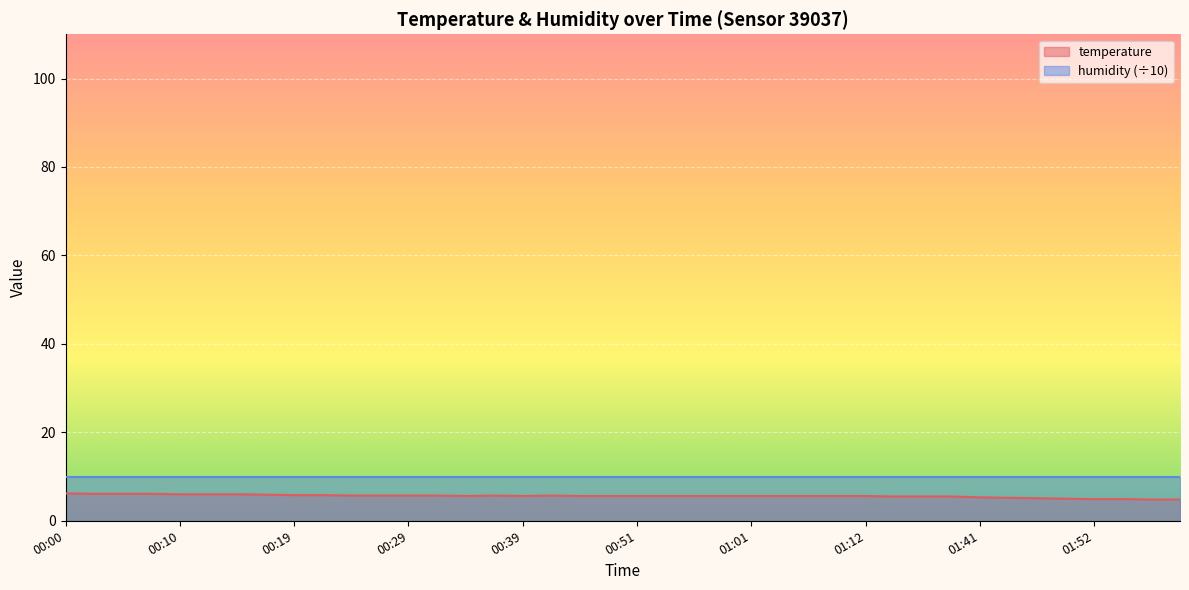

Which category has the lowest value across all series?

01:57